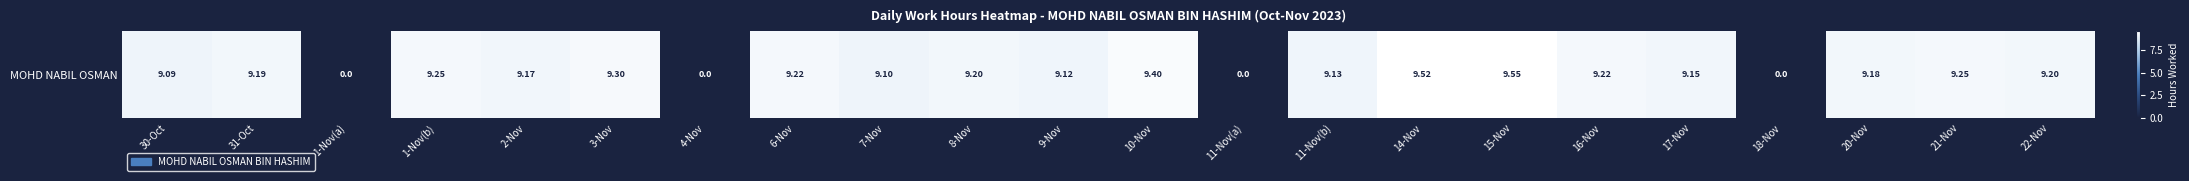

What is the difference between the maximum and second lowest values?

9.6